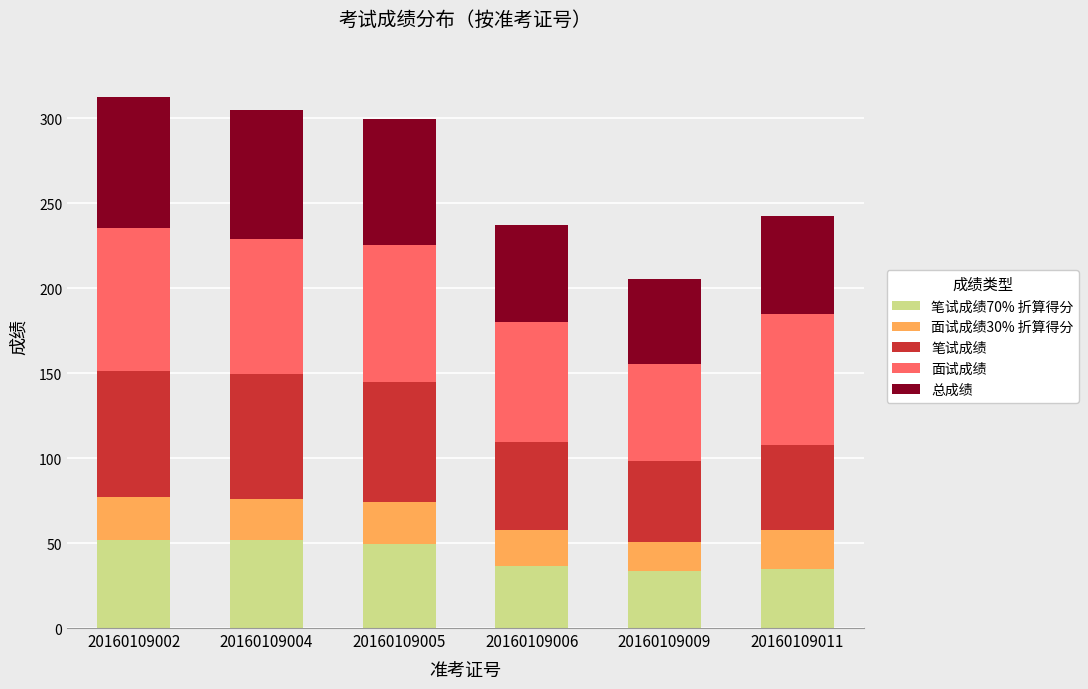

What is the total value across all series at 20160109005?

299.7